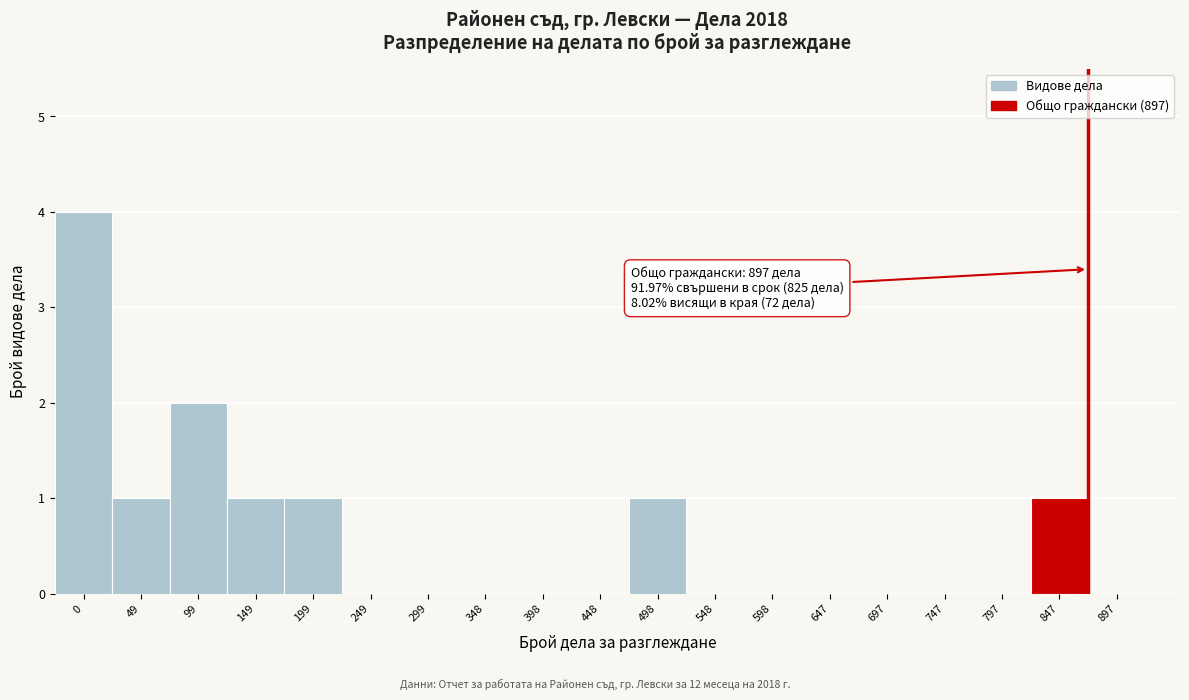

Reading right to left, extract all data points from this chart.

897=0	847=1	797=0	747=0	697=0	647=0	598=0	548=0	498=1	448=0	398=0	348=0	299=0	249=0	199=1	149=1	99=2	49=1	0=4